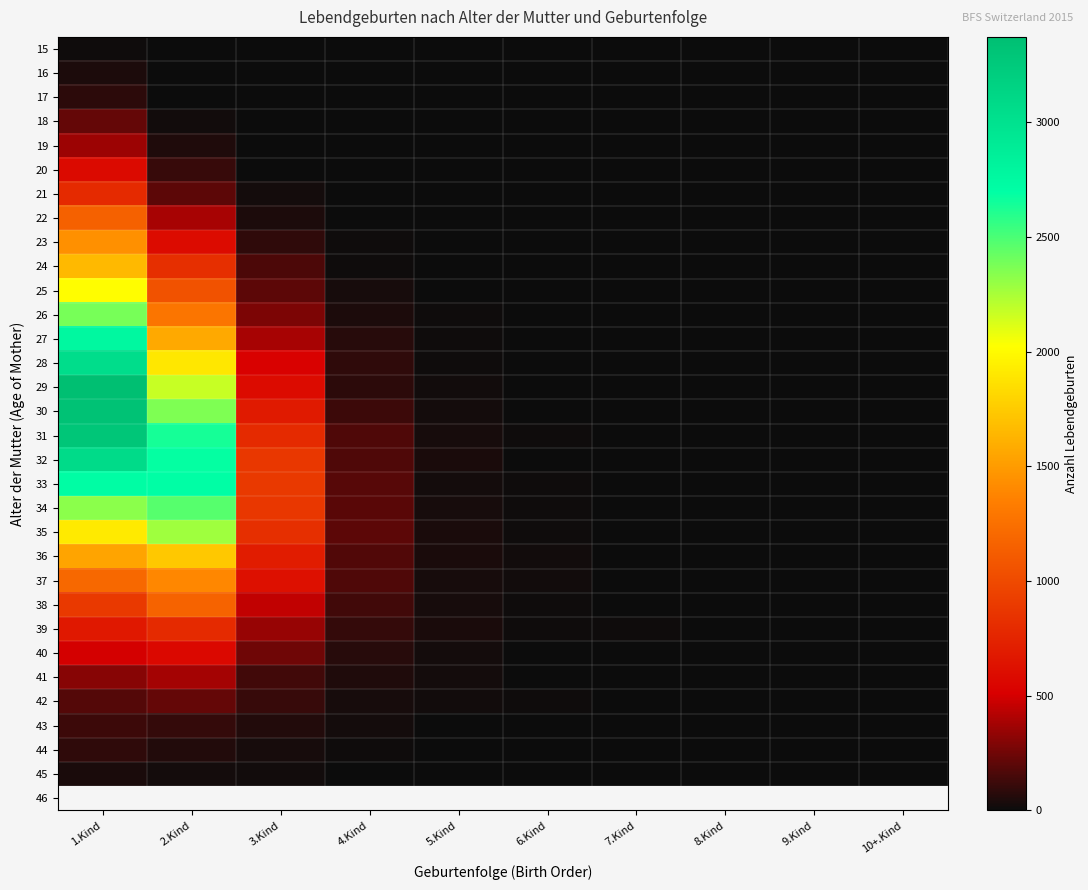

Reading left to right, transcribe all the data shown in this chart.

15: 1.Kind=7	2.Kind=0	3.Kind=0	4.Kind=0	5.Kind=0	6.Kind=0	7.Kind=0	8.Kind=0	9.Kind=0	10+.Kind=0
16: 1.Kind=40	2.Kind=0	3.Kind=0	4.Kind=0	5.Kind=0	6.Kind=0	7.Kind=0	8.Kind=0	9.Kind=0	10+.Kind=0
17: 1.Kind=84	2.Kind=4	3.Kind=0	4.Kind=0	5.Kind=0	6.Kind=0	7.Kind=0	8.Kind=0	9.Kind=0	10+.Kind=0
18: 1.Kind=223	2.Kind=16	3.Kind=0	4.Kind=0	5.Kind=0	6.Kind=0	7.Kind=0	8.Kind=0	9.Kind=0	10+.Kind=0
19: 1.Kind=358	2.Kind=48	3.Kind=1	4.Kind=0	5.Kind=0	6.Kind=0	7.Kind=0	8.Kind=0	9.Kind=0	10+.Kind=0
20: 1.Kind=573	2.Kind=106	3.Kind=4	4.Kind=1	5.Kind=0	6.Kind=0	7.Kind=0	8.Kind=0	9.Kind=0	10+.Kind=0
21: 1.Kind=786	2.Kind=201	3.Kind=25	4.Kind=3	5.Kind=0	6.Kind=0	7.Kind=0	8.Kind=0	9.Kind=0	10+.Kind=0
22: 1.Kind=1147	2.Kind=388	3.Kind=41	4.Kind=2	5.Kind=1	6.Kind=0	7.Kind=0	8.Kind=0	9.Kind=0	10+.Kind=0
23: 1.Kind=1438	2.Kind=582	3.Kind=86	4.Kind=8	5.Kind=0	6.Kind=1	7.Kind=0	8.Kind=0	9.Kind=0	10+.Kind=0
24: 1.Kind=1659	2.Kind=822	3.Kind=159	4.Kind=11	5.Kind=2	6.Kind=0	7.Kind=0	8.Kind=0	9.Kind=0	10+.Kind=0
25: 1.Kind=2012	2.Kind=1048	3.Kind=202	4.Kind=31	5.Kind=1	6.Kind=0	7.Kind=0	8.Kind=0	9.Kind=0	10+.Kind=0
26: 1.Kind=2381	2.Kind=1282	3.Kind=280	4.Kind=41	5.Kind=10	6.Kind=1	7.Kind=0	8.Kind=0	9.Kind=0	10+.Kind=0
27: 1.Kind=2766	2.Kind=1573	3.Kind=388	4.Kind=68	5.Kind=8	6.Kind=3	7.Kind=1	8.Kind=0	9.Kind=0	10+.Kind=0
28: 1.Kind=3043	2.Kind=1903	3.Kind=518	4.Kind=87	5.Kind=12	6.Kind=6	7.Kind=2	8.Kind=0	9.Kind=0	10+.Kind=0
29: 1.Kind=3372	2.Kind=2169	3.Kind=585	4.Kind=82	5.Kind=15	6.Kind=1	7.Kind=1	8.Kind=0	9.Kind=0	10+.Kind=0
30: 1.Kind=3328	2.Kind=2362	3.Kind=679	4.Kind=119	5.Kind=23	6.Kind=6	7.Kind=2	8.Kind=1	9.Kind=0	10+.Kind=0
31: 1.Kind=3297	2.Kind=2636	3.Kind=785	4.Kind=165	5.Kind=28	6.Kind=10	7.Kind=4	8.Kind=0	9.Kind=0	10+.Kind=0
32: 1.Kind=3075	2.Kind=2685	3.Kind=871	4.Kind=165	5.Kind=36	6.Kind=6	7.Kind=4	8.Kind=1	9.Kind=0	10+.Kind=0
33: 1.Kind=2707	2.Kind=2699	3.Kind=883	4.Kind=186	5.Kind=20	6.Kind=9	7.Kind=3	8.Kind=1	9.Kind=0	10+.Kind=0
34: 1.Kind=2325	2.Kind=2467	3.Kind=872	4.Kind=191	5.Kind=32	6.Kind=7	7.Kind=5	8.Kind=1	9.Kind=0	10+.Kind=0
35: 1.Kind=1916	2.Kind=2273	3.Kind=823	4.Kind=203	5.Kind=33	6.Kind=12	7.Kind=4	8.Kind=3	9.Kind=0	10+.Kind=0
36: 1.Kind=1542	2.Kind=1735	3.Kind=695	4.Kind=174	5.Kind=34	6.Kind=15	7.Kind=3	8.Kind=0	9.Kind=1	10+.Kind=1
37: 1.Kind=1196	2.Kind=1392	3.Kind=613	4.Kind=165	5.Kind=31	6.Kind=14	7.Kind=2	8.Kind=0	9.Kind=3	10+.Kind=1
38: 1.Kind=887	2.Kind=1162	3.Kind=452	4.Kind=132	5.Kind=30	6.Kind=11	7.Kind=3	8.Kind=3	9.Kind=2	10+.Kind=3
39: 1.Kind=671	2.Kind=787	3.Kind=346	4.Kind=105	5.Kind=36	6.Kind=9	7.Kind=7	8.Kind=1	9.Kind=0	10+.Kind=2
40: 1.Kind=494	2.Kind=563	3.Kind=248	4.Kind=67	5.Kind=20	6.Kind=6	7.Kind=2	8.Kind=0	9.Kind=1	10+.Kind=2
41: 1.Kind=308	2.Kind=379	3.Kind=136	4.Kind=51	5.Kind=21	6.Kind=6	7.Kind=4	8.Kind=0	9.Kind=1	10+.Kind=1
42: 1.Kind=180	2.Kind=223	3.Kind=107	4.Kind=28	5.Kind=14	6.Kind=7	7.Kind=1	8.Kind=0	9.Kind=0	10+.Kind=0
43: 1.Kind=120	2.Kind=104	3.Kind=56	4.Kind=20	5.Kind=6	6.Kind=4	7.Kind=1	8.Kind=1	9.Kind=1	10+.Kind=0
44: 1.Kind=90	2.Kind=56	3.Kind=29	4.Kind=12	5.Kind=3	6.Kind=0	7.Kind=1	8.Kind=2	9.Kind=0	10+.Kind=1
45: 1.Kind=37	2.Kind=26	3.Kind=15	4.Kind=6	5.Kind=6	6.Kind=1	7.Kind=0	8.Kind=0	9.Kind=0	10+.Kind=0